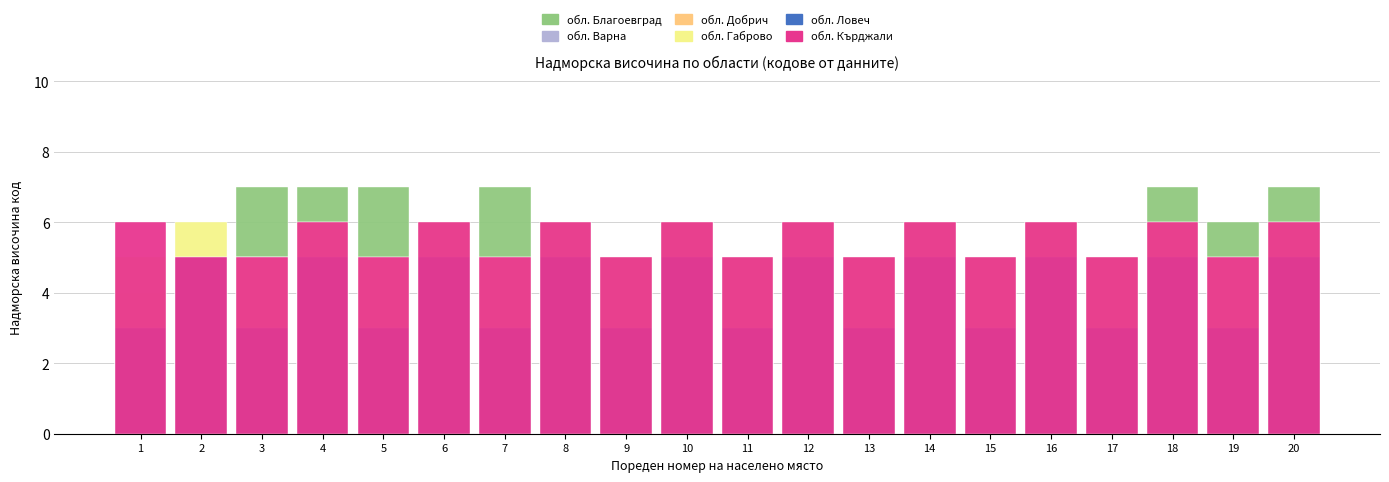

Is it true that обл. Ловеч equals 5 at 14?

True